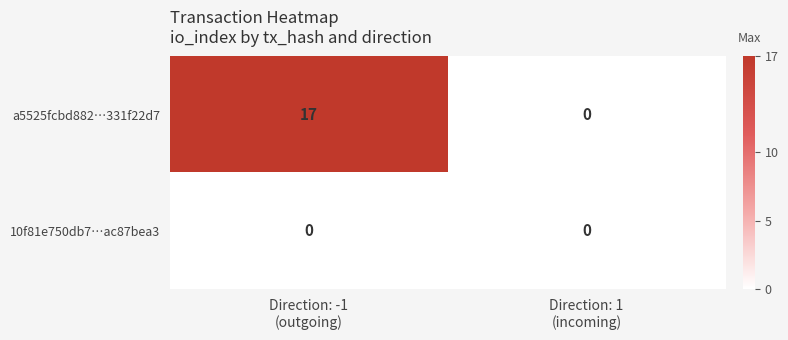

What is the greatest value displayed?

17